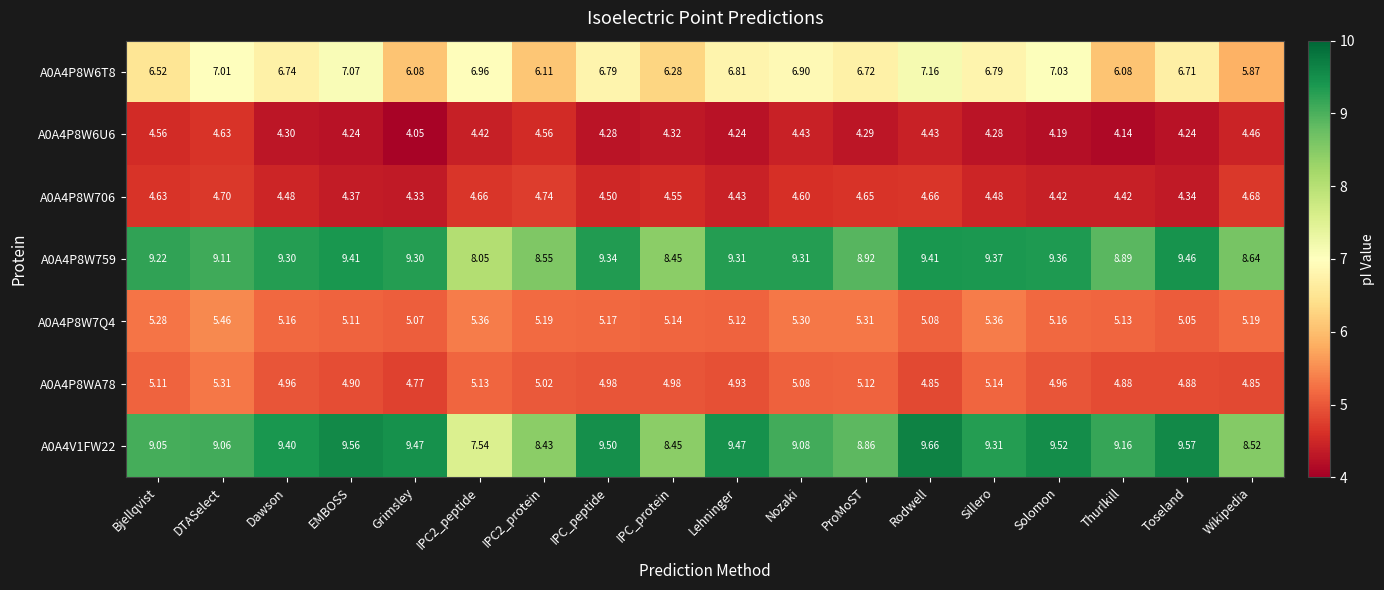

Between IPC_protein and Nozaki, which series saw the biggest shift?

A0A4P8W759